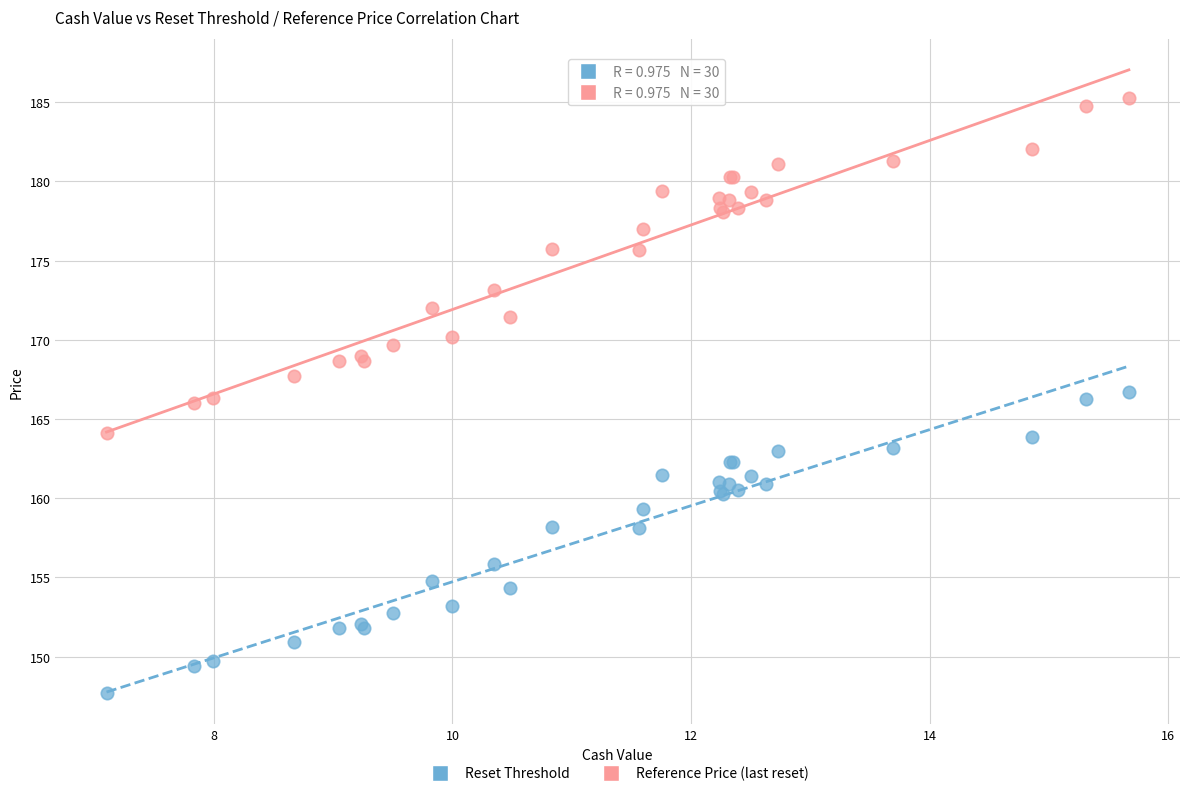

In the Reference Price (last reset) series, what Y value is closest to 174?

173.2